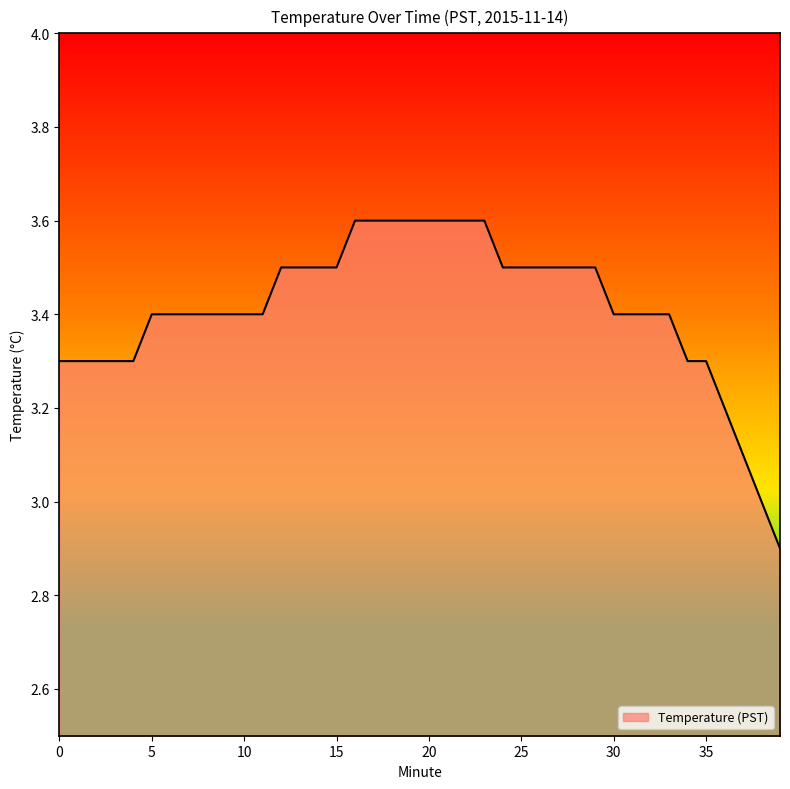

How many values are between 3 and 4?

39